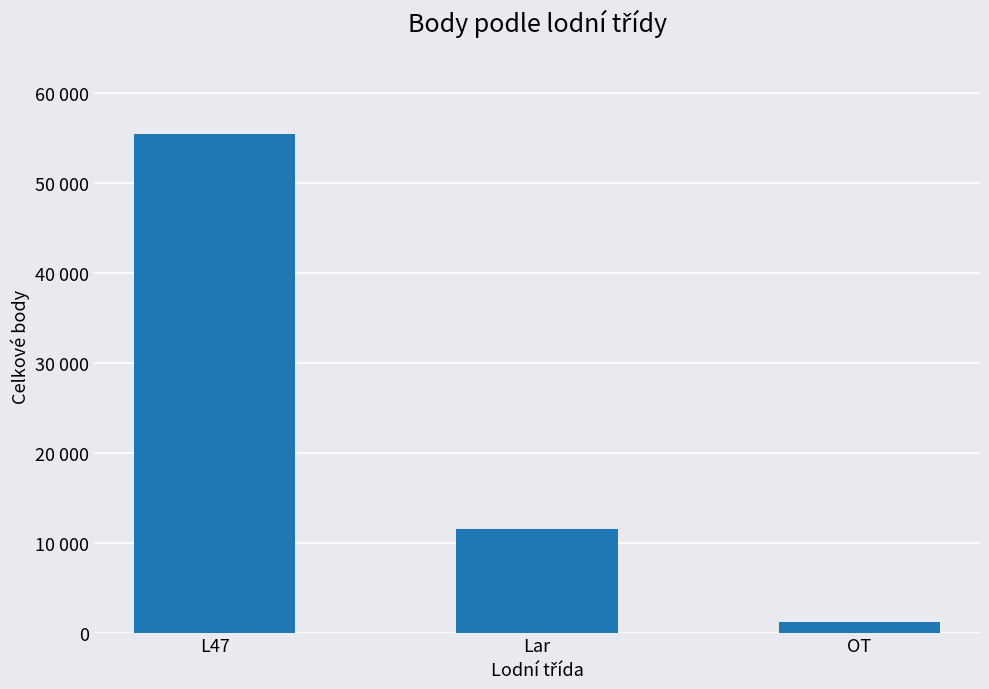

What is the label of the 2nd bar from the right?

Lar